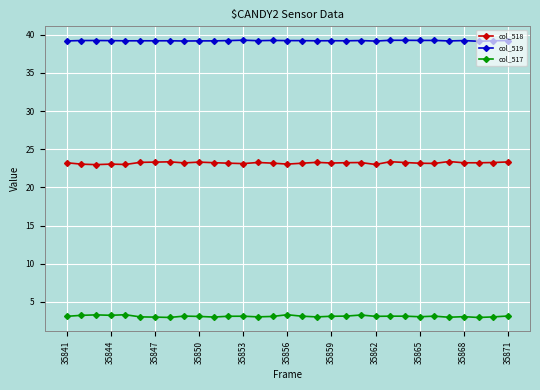

What is the minimum value for col_517?

3.0